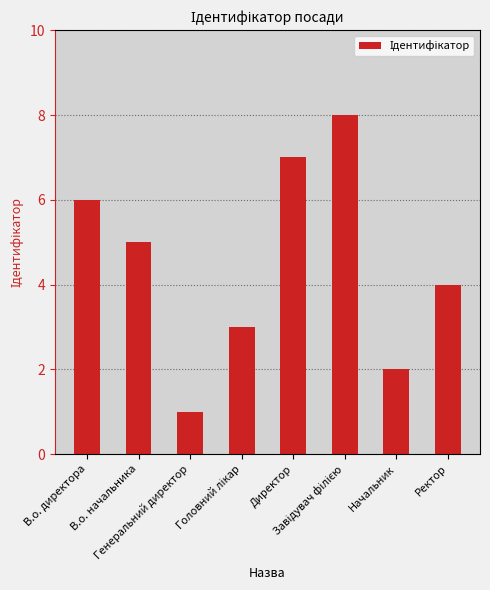

What is the difference between the maximum and minimum values?

7